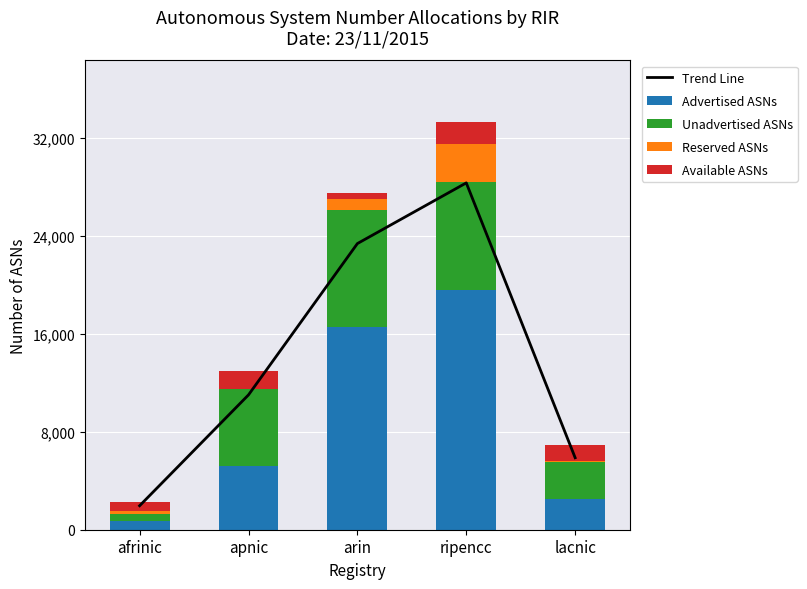

What is the difference between the highest and lowest values at lacnic?

5813.3